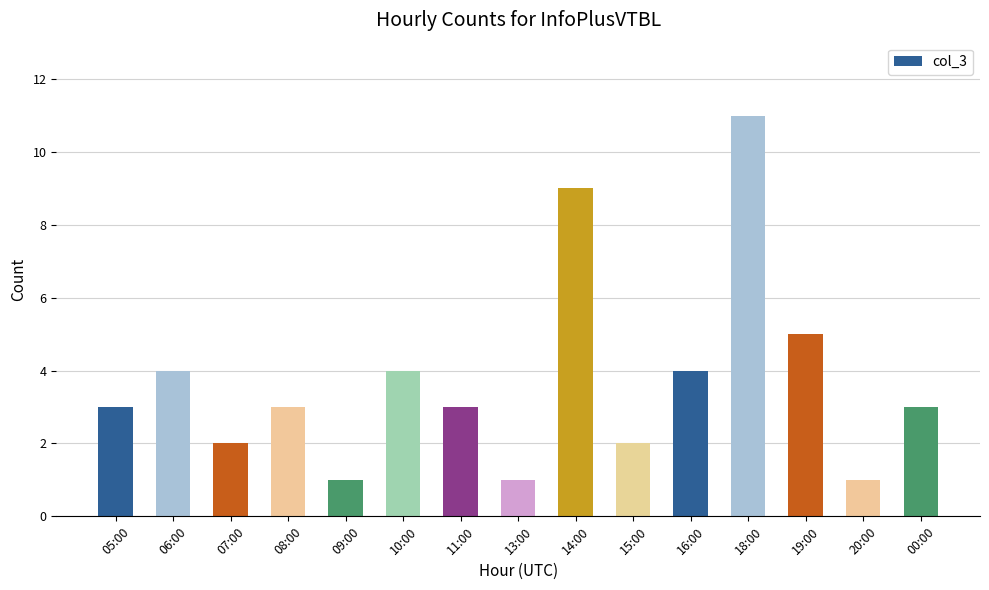

Reading left to right, what are all the values shown in this chart?

05:00=3	06:00=4	07:00=2	08:00=3	09:00=1	10:00=4	11:00=3	13:00=1	14:00=9	15:00=2	16:00=4	18:00=11	19:00=5	20:00=1	00:00=3